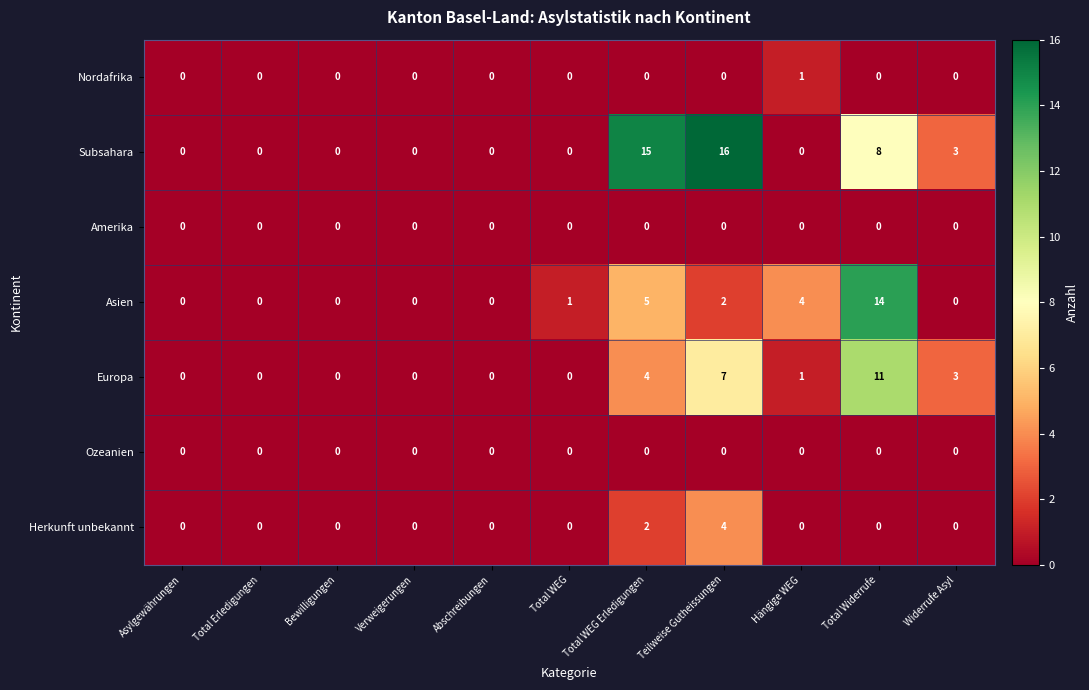

True or false: Subsahara has a value of 8 at Total WEG Erledigungen.

False